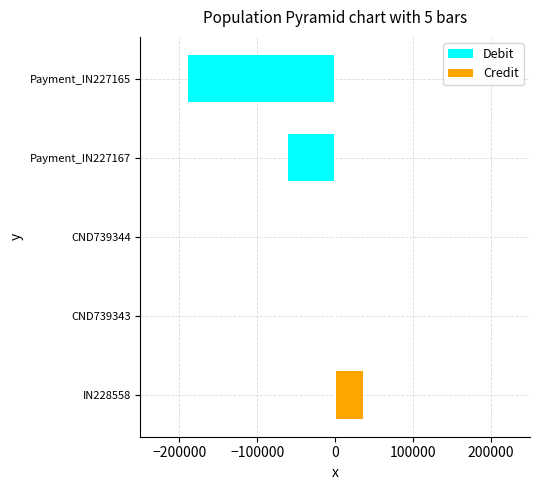

Does the chart contain any negative values?

Yes